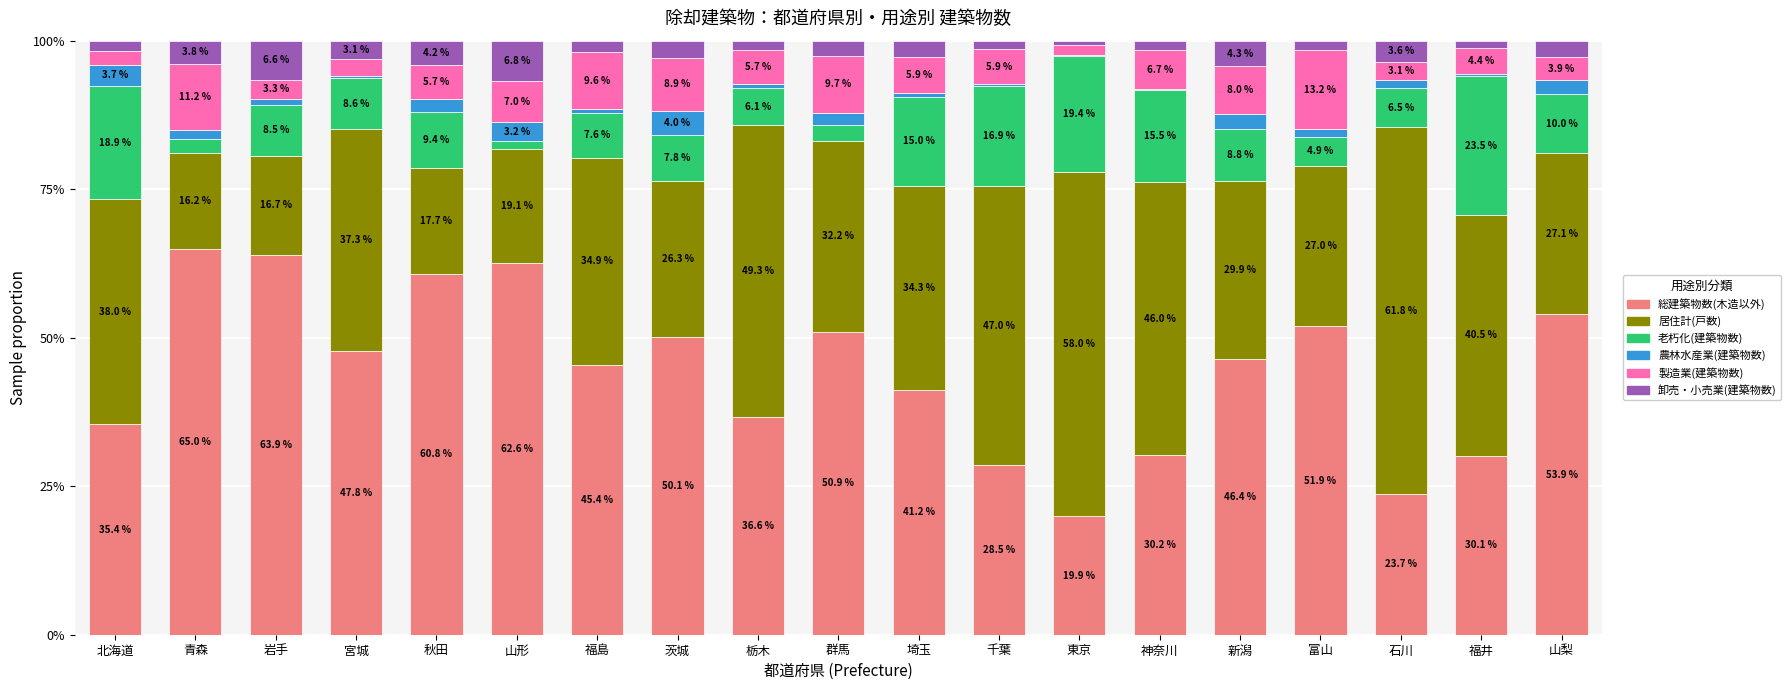

What is the maximum value for 総建築物数(木造以外)?

65.0